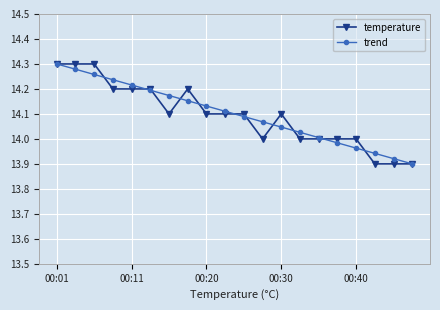

At how many categories does at least one series exceed 13?

20